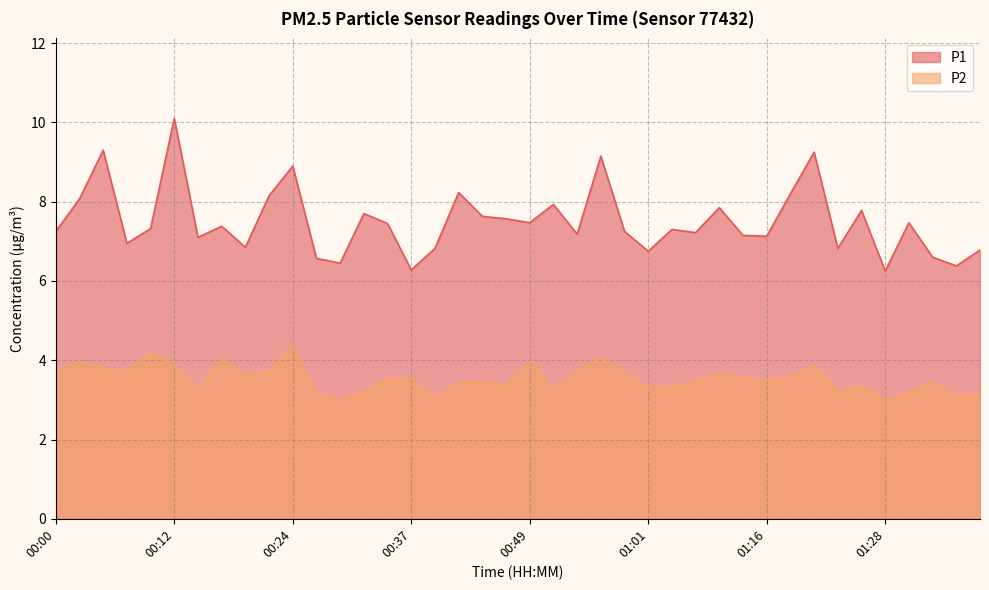

At 00:39, list the series in order from largest to smallest.

P1, P2